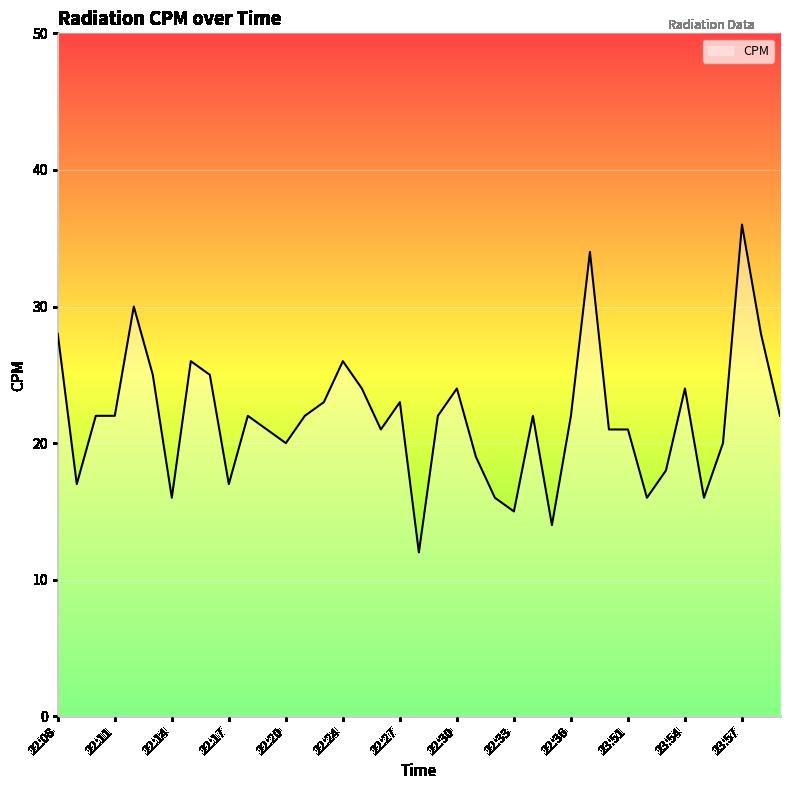

What is the maximum value shown in the chart?

36